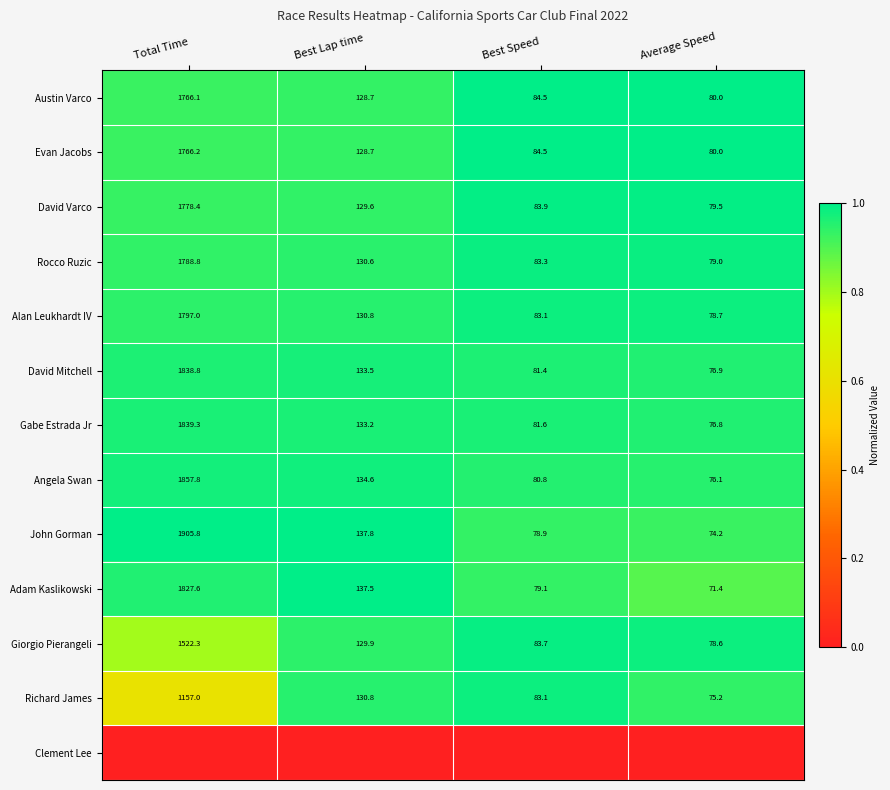

What is the difference between the maximum and second lowest values in the Angela Swan series?

1777.0